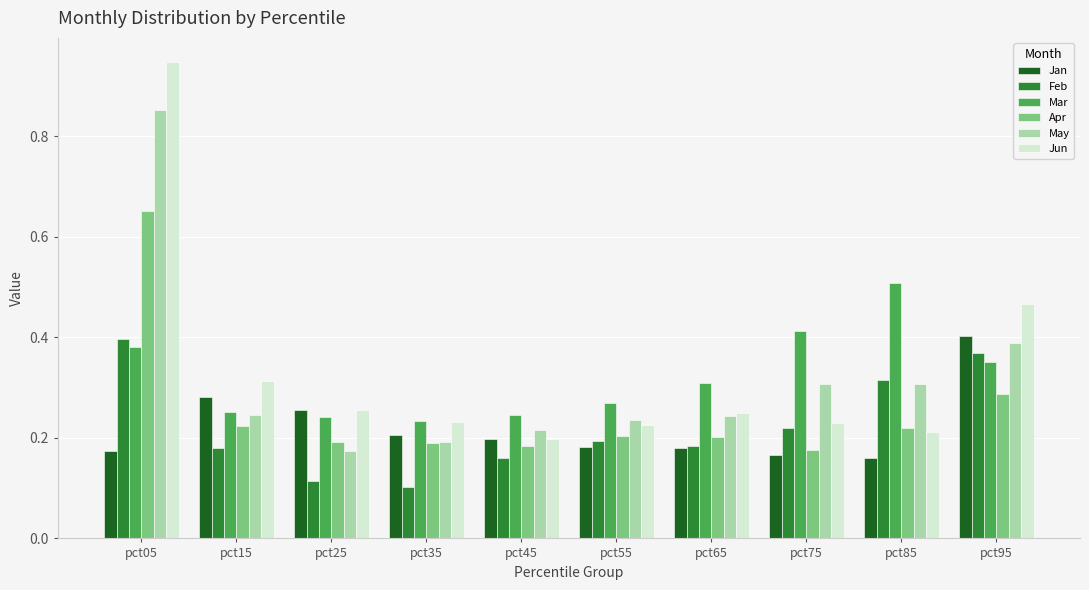

What is the total value across all series at pct15?

1.5